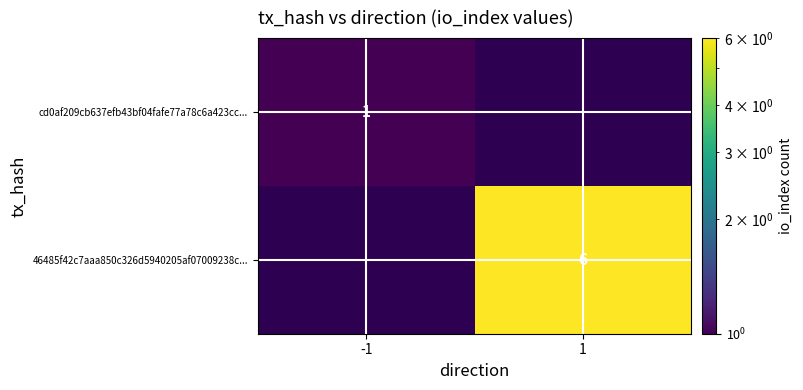

Is it true that cd0af209cb637efb43bf04fafe77a78c6a423cc... equals 1 at -1?

True